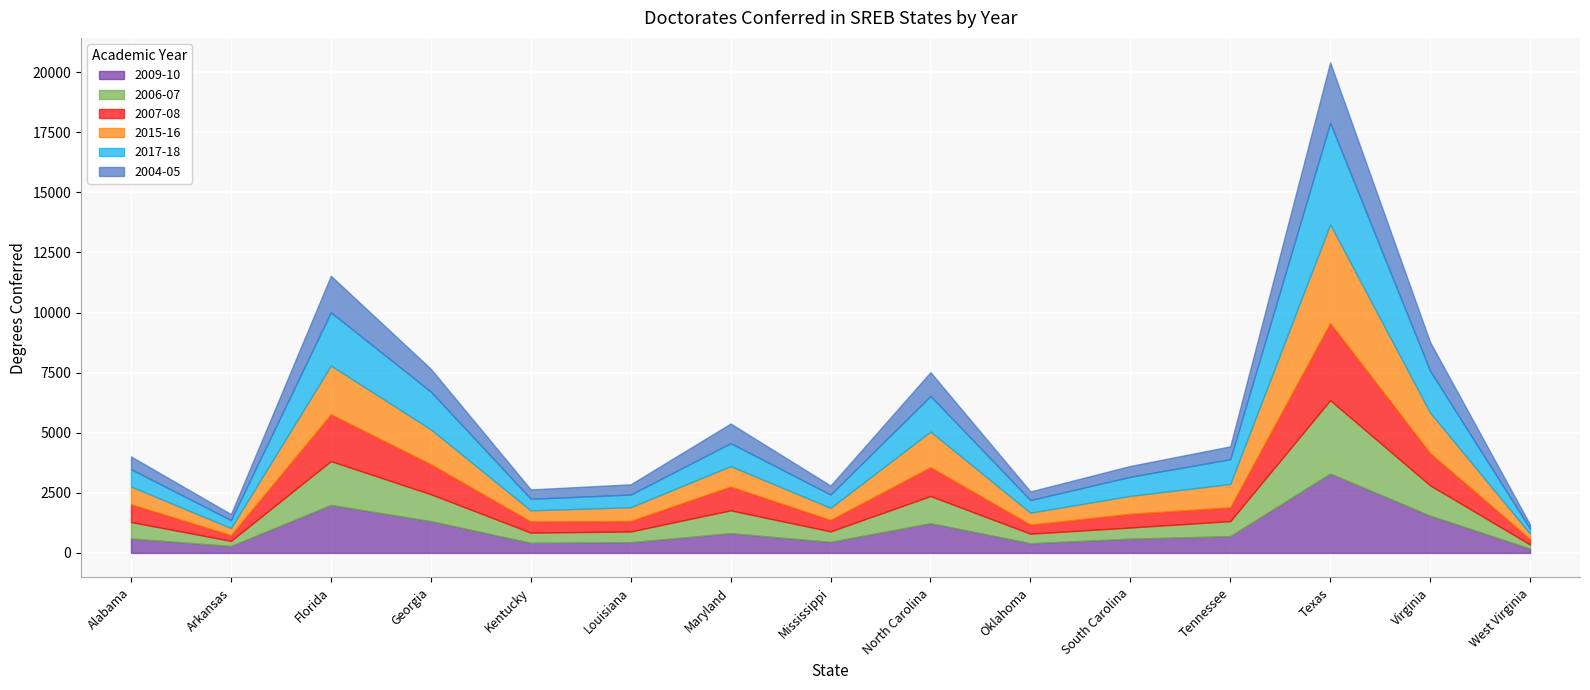

What is the difference between the 2009-10 values at Arkansas and Maryland?

533